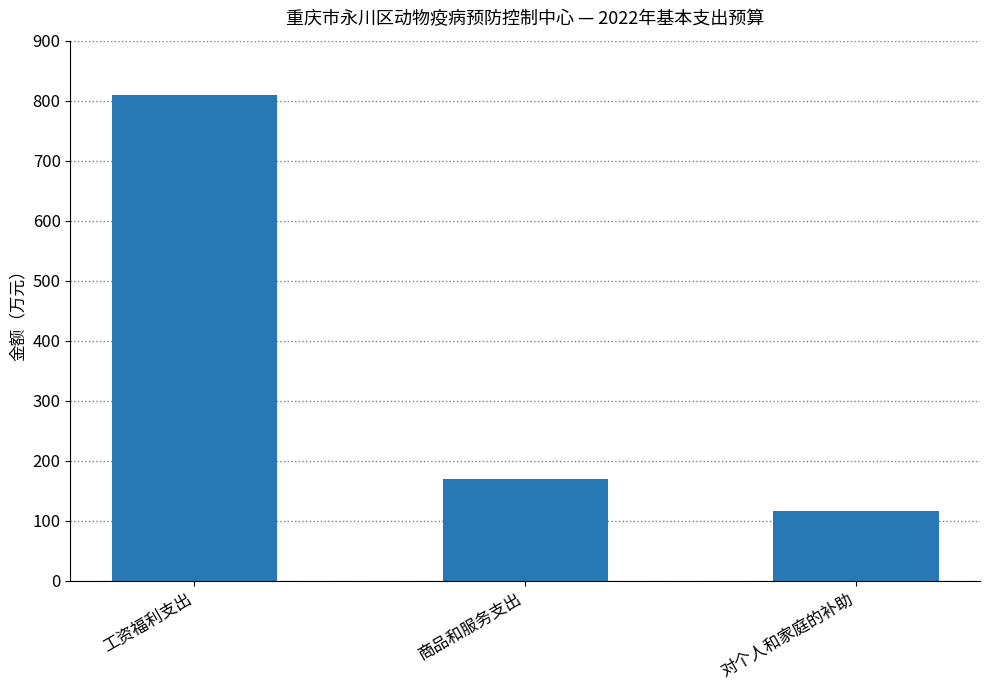

Where does the data first go above 168?

工资福利支出